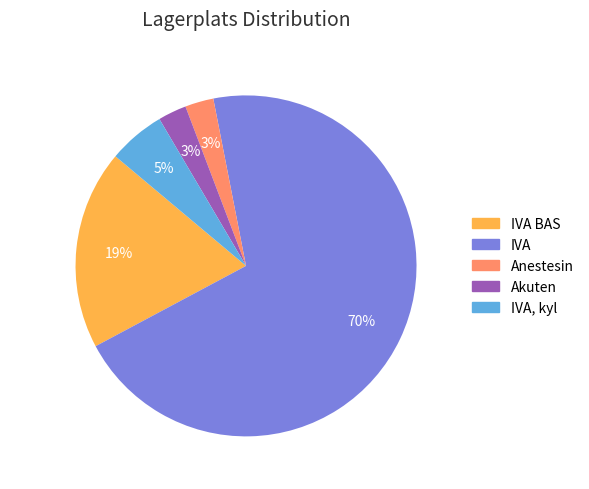

What is the ratio of the value at IVA to the value at IVA BAS?

3.7